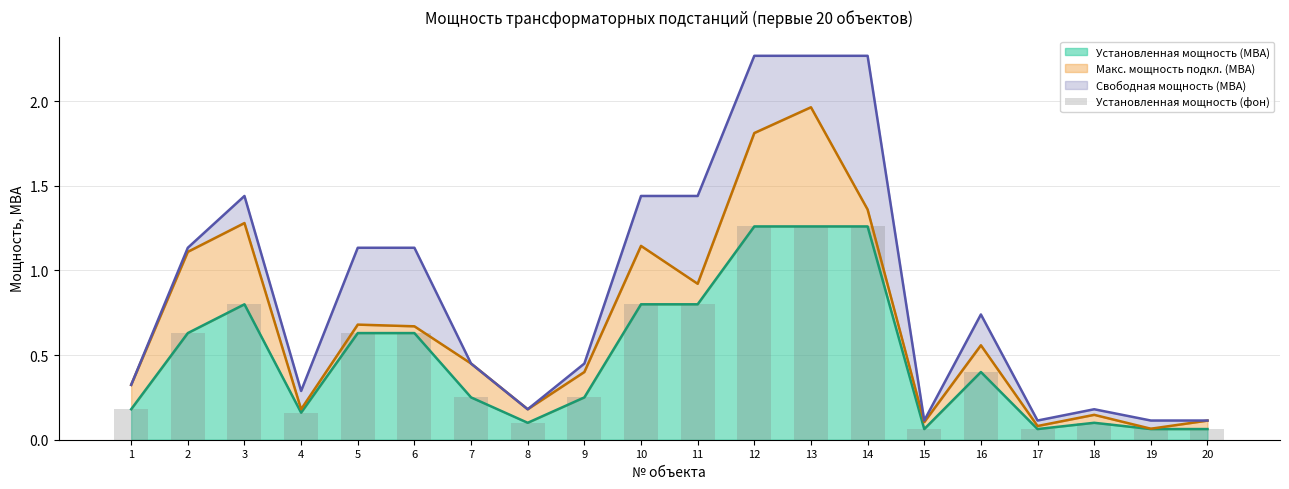

Are the bars grouped side by side (vs. stacked)?

No